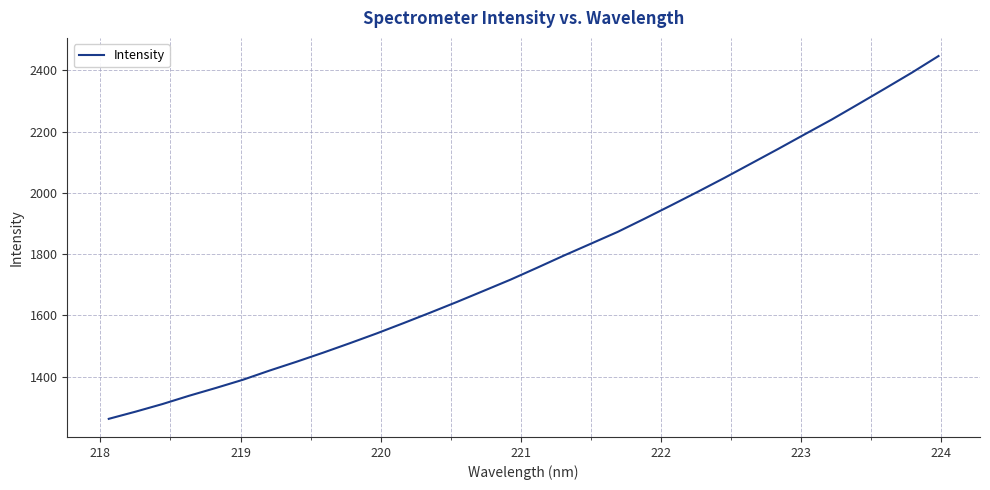

What is the difference between the maximum and second lowest values?

1162.0